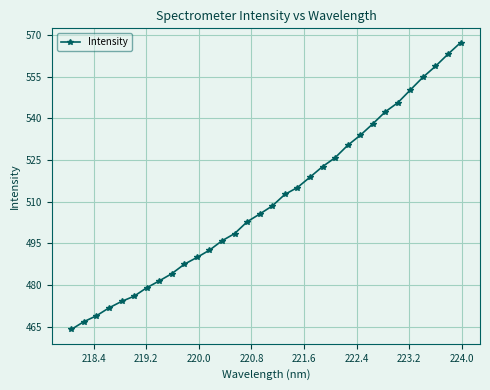

What is the value of the 21st point from the left?

522.6